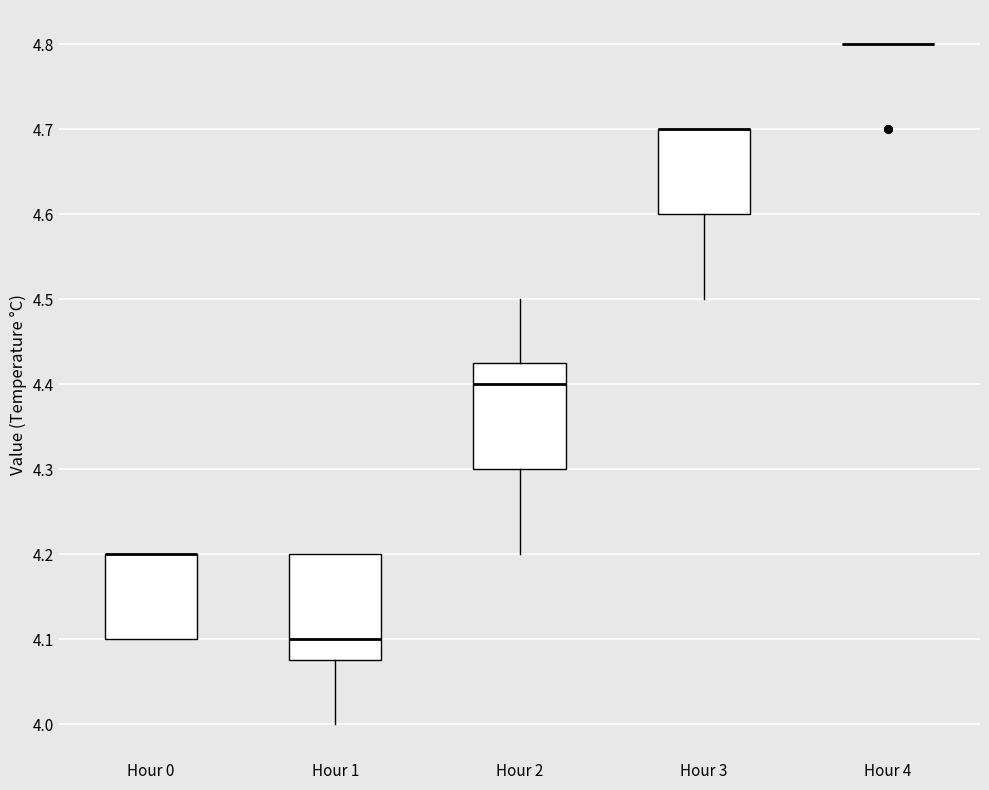

Where is the lower edge of the box for Hour 3 on the y-axis? The values are not printed on the chart, so give them approximately, as read against the axis.

4.60